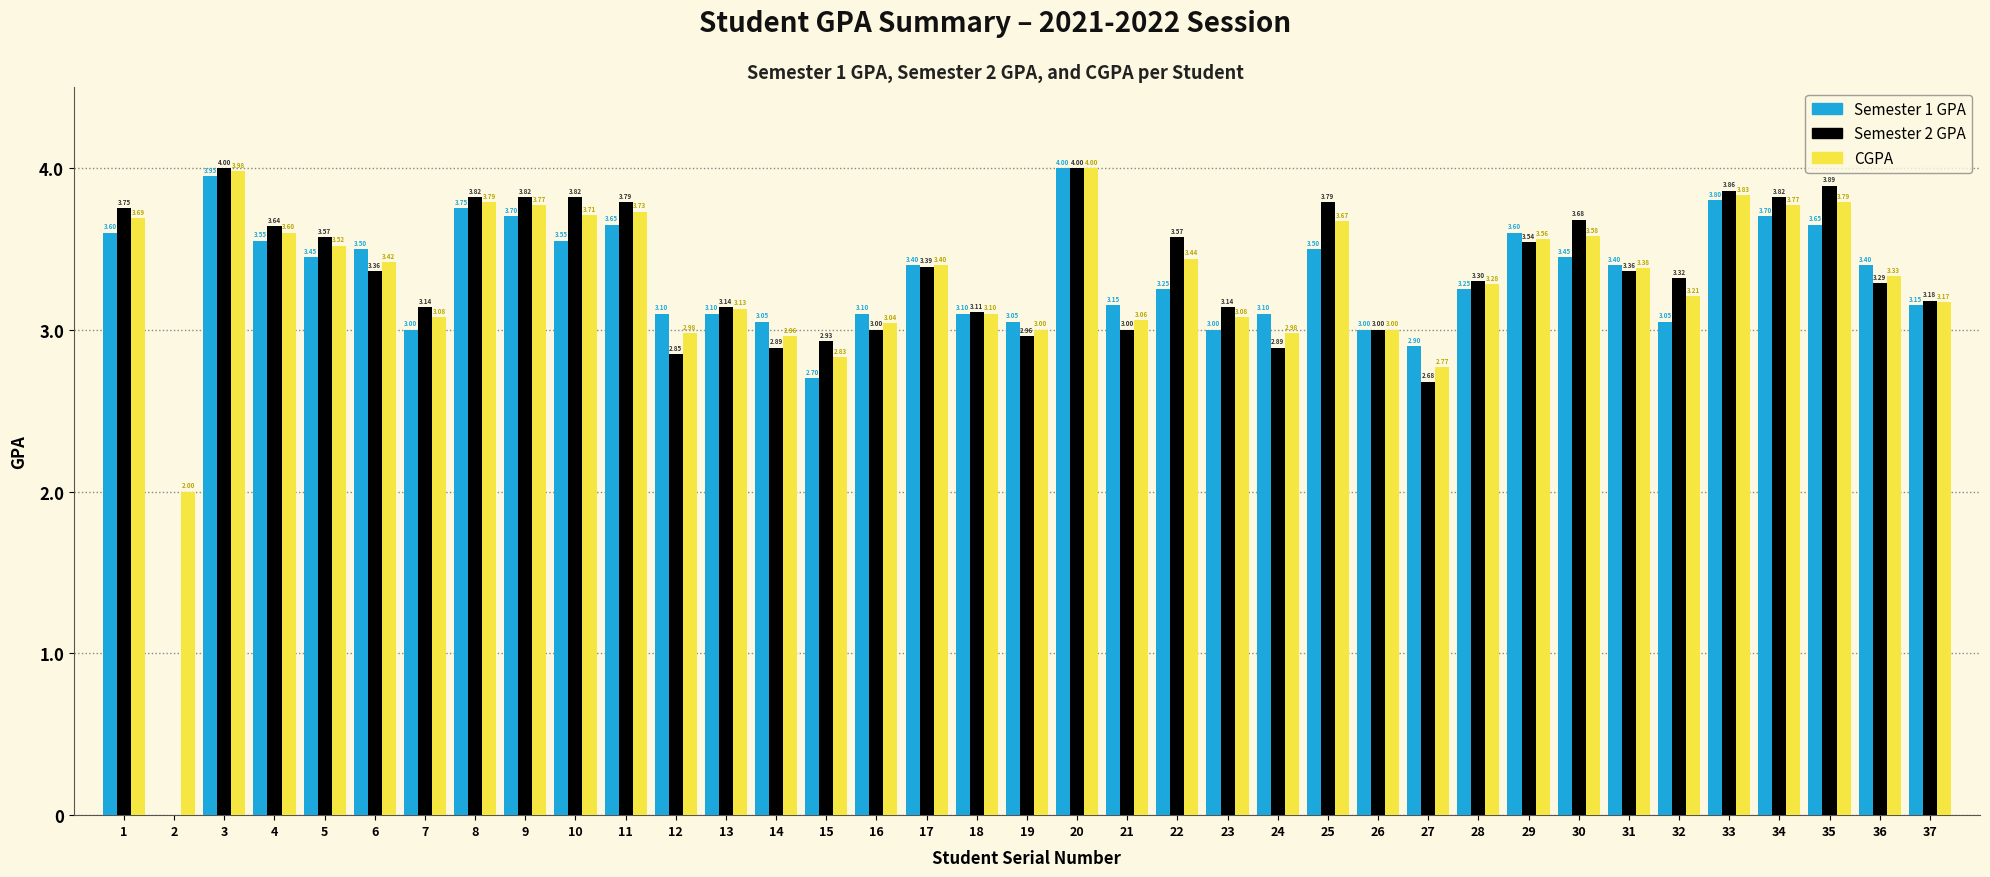

How many distinct data groups are displayed?

3